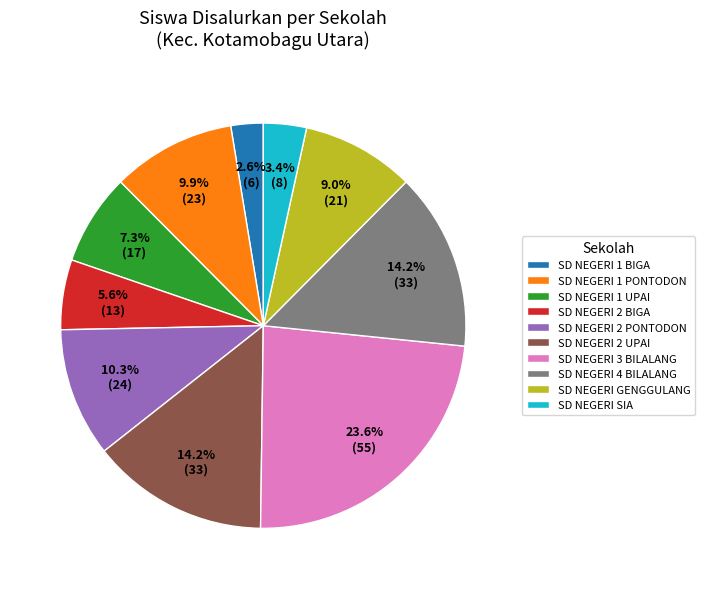

Between SD NEGERI SIA and SD NEGERI 1 UPAI, which is larger?

SD NEGERI 1 UPAI